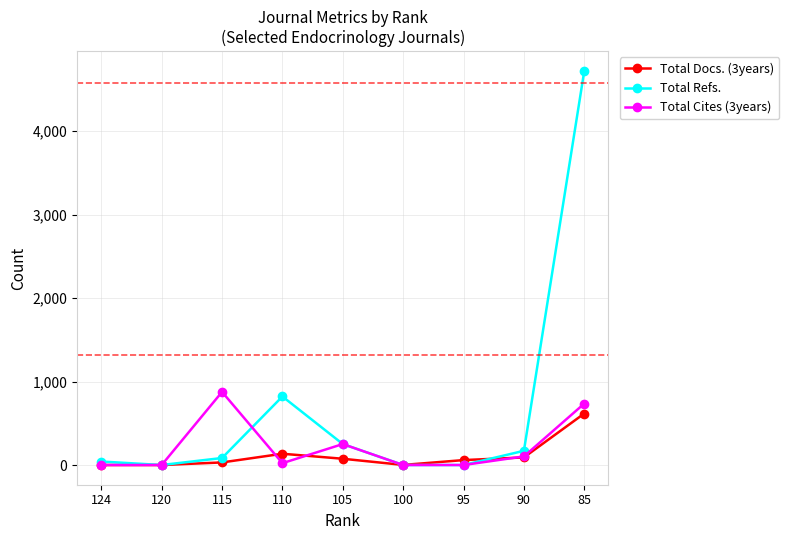

List the series in order of their overall mean, highest first.

Total Refs., Total Cites (3years), Total Docs. (3years)